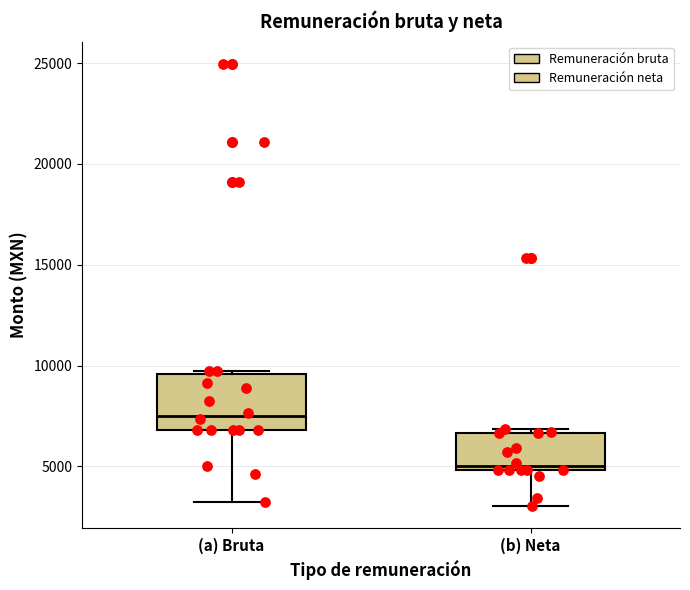

Which box's median line is the highest?

(a) Bruta